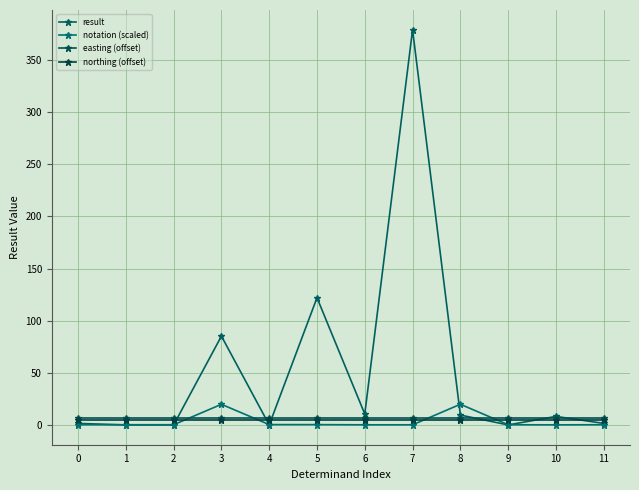

Reading right to left, extract all data points from this chart.

result: 11=1.5	10=8.2	9=0.0	8=9.5	7=379.0	6=10.5	5=122.0	4=0.0	3=85.2	2=0.0	1=0.0	0=1.5
notation (scaled): 11=0.2	10=0.1	9=0.2	8=19.8	7=0.2	6=0.2	5=0.3	4=0.4	3=19.8	2=0.2	1=0.2	0=0.2
easting (offset): 11=7.0	10=7.0	9=7.0	8=7.0	7=7.0	6=7.0	5=7.0	4=7.0	3=7.0	2=7.0	1=7.0	0=7.0
northing (offset): 11=5.0	10=5.0	9=5.0	8=5.0	7=5.0	6=5.0	5=5.0	4=5.0	3=5.0	2=5.0	1=5.0	0=5.0